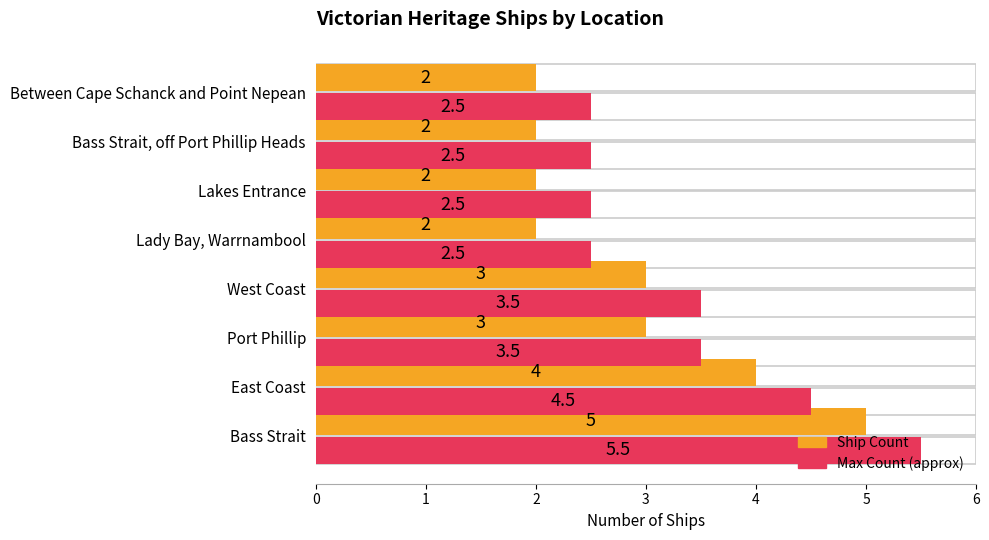

Which series changed the most between Port Phillip and Between Cape Schanck and Point Nepean?

Ship Count